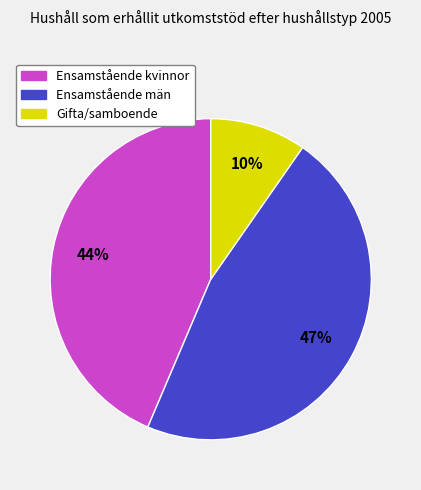

To the nearest percent, what is the difference between the largest and smallest slice percentages?

37%